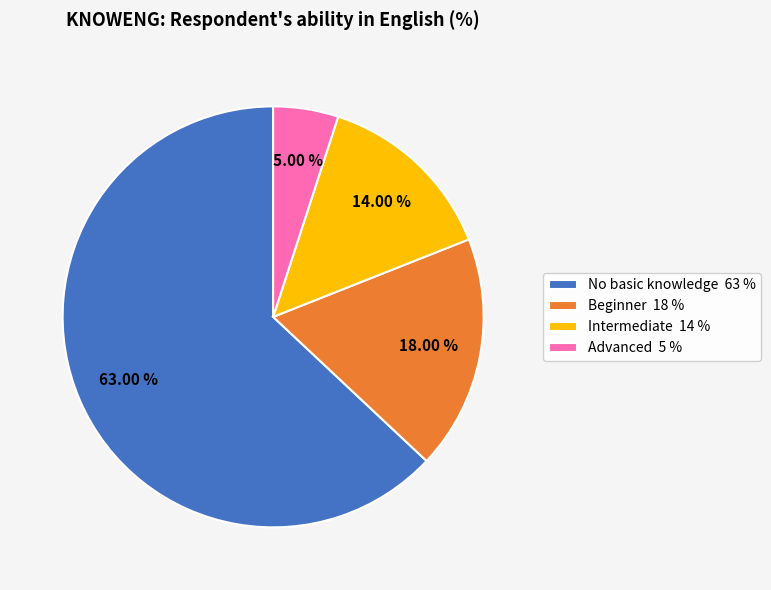

Rank the categories by value from highest to lowest.

No basic knowledge 63 %, Beginner 18 %, Intermediate 14 %, Advanced 5 %